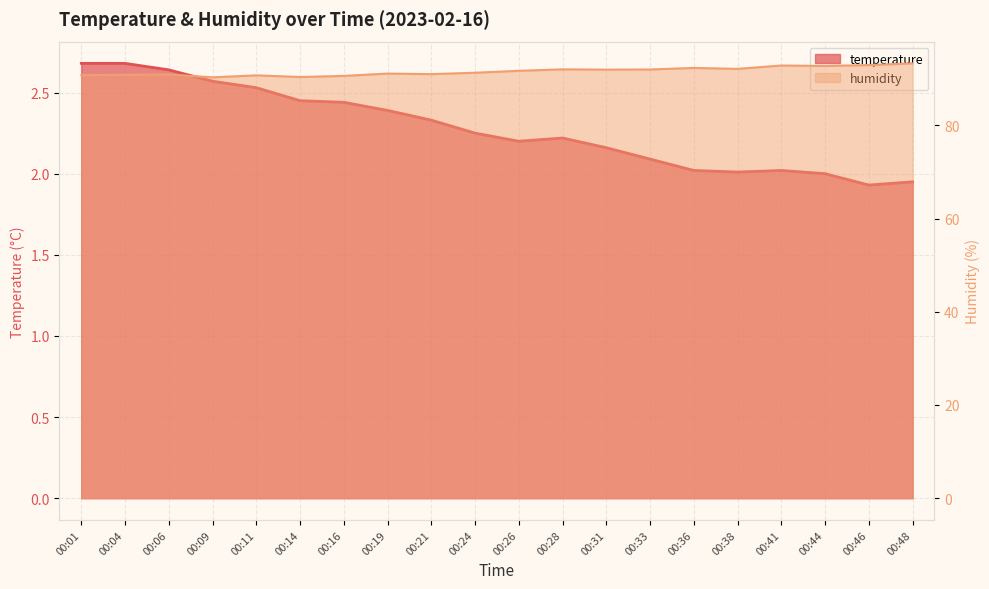

Reading left to right, what are all the values shown in this chart?

temperature: 00:01=2.7	00:04=2.7	00:06=2.6	00:09=2.6	00:11=2.5	00:14=2.5	00:16=2.4	00:19=2.4	00:21=2.3	00:24=2.2	00:26=2.2	00:28=2.2	00:31=2.2	00:33=2.1	00:36=2.0	00:38=2.0	00:41=2.0	00:44=2.0	00:46=1.9	00:48=1.9
humidity: 00:01=90.7	00:04=90.8	00:06=90.9	00:09=90.3	00:11=90.7	00:14=90.4	00:16=90.6	00:19=91.1	00:21=91.0	00:24=91.3	00:26=91.7	00:28=92.0	00:31=92.0	00:33=92.0	00:36=92.3	00:38=92.1	00:41=92.8	00:44=92.7	00:46=92.9	00:48=93.3